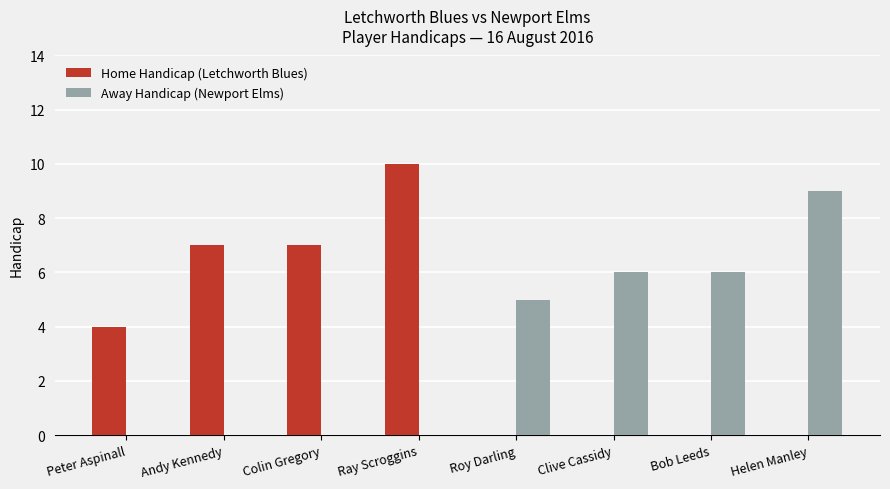

Which series has the largest range (max minus min)?

Home Handicap (Letchworth Blues)